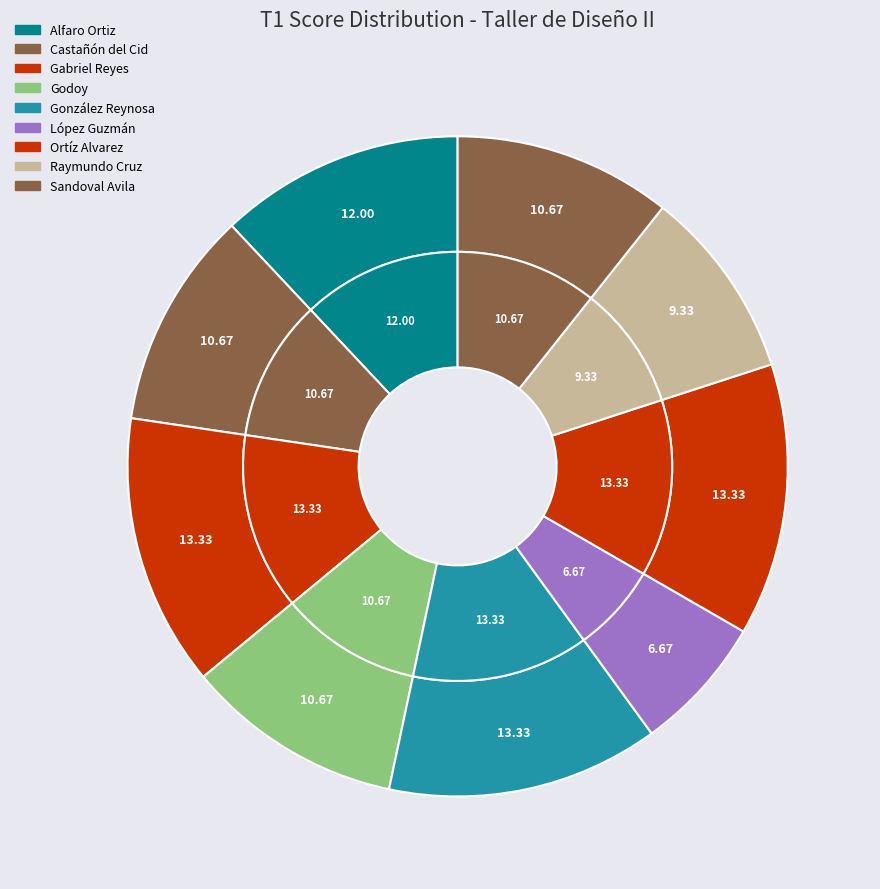

Does Chang Díaz, Sofía Fernanda represent more than half of the total?

No